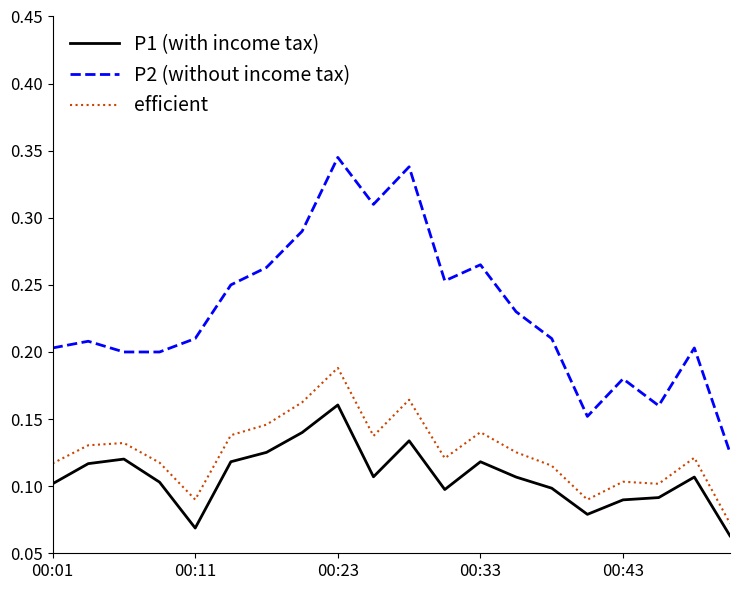

Which series has the largest range (max minus min)?

P2 (without income tax)